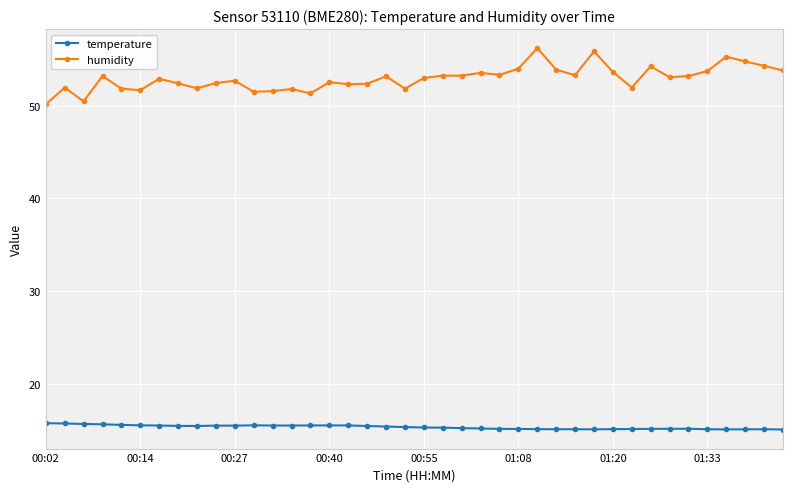

At how many categories does at least one series exceed 45?

40